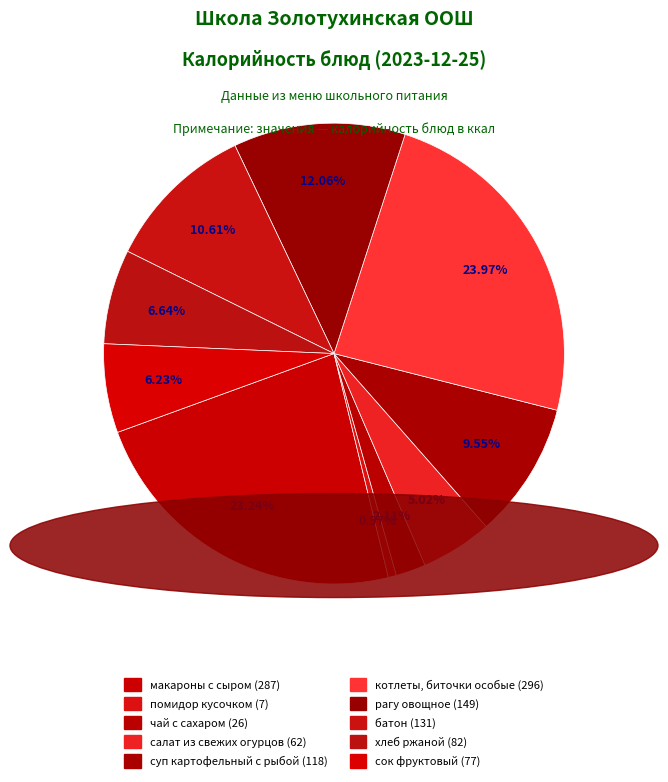

How many segments does this pie chart have?

10